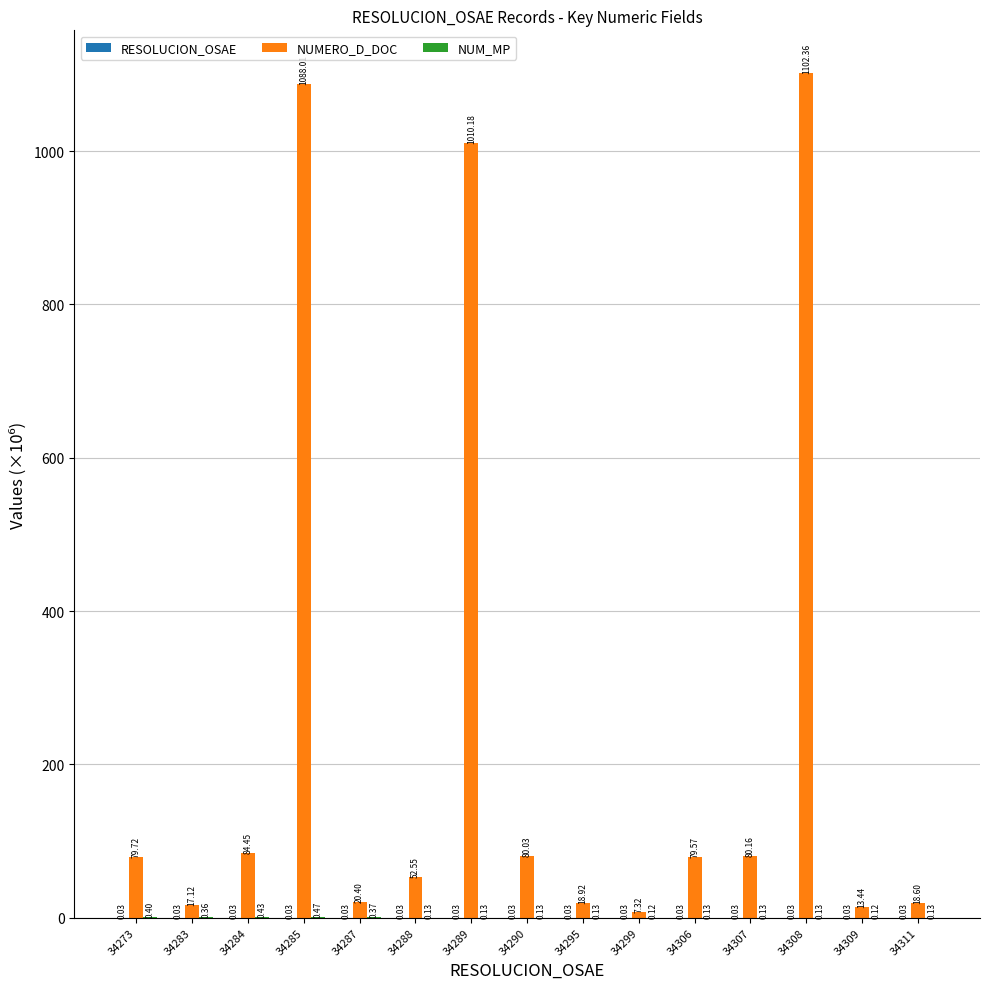

Between 34273 and 34295, which series saw the biggest shift?

NUMERO_D_DOC